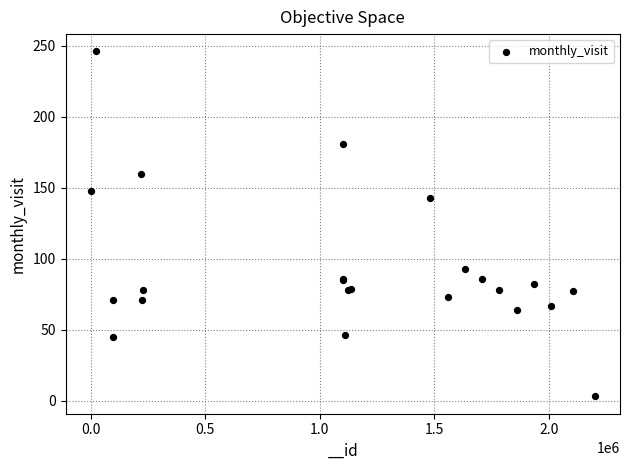

What Y value in the scatter plot is closest to 124?

143